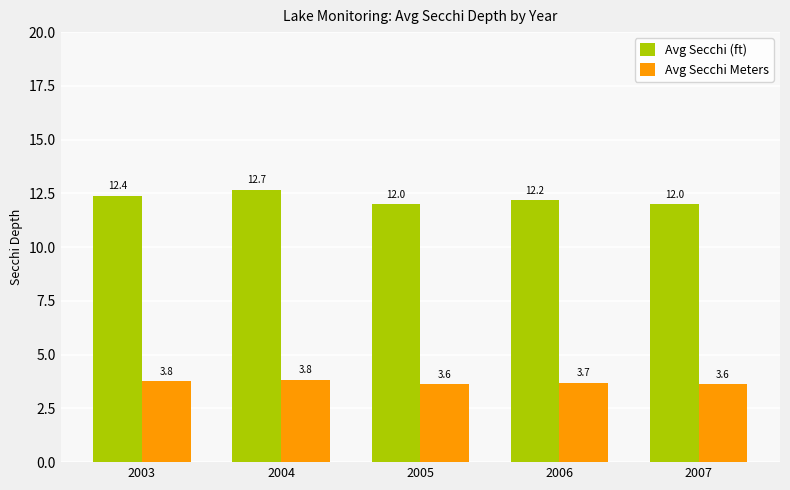

Reading left to right, list all the values displayed in this chart.

Avg Secchi (ft): 2003=12.4	2004=12.7	2005=12.0	2006=12.2	2007=12.0
Avg Secchi Meters: 2003=3.8	2004=3.8	2005=3.6	2006=3.7	2007=3.6